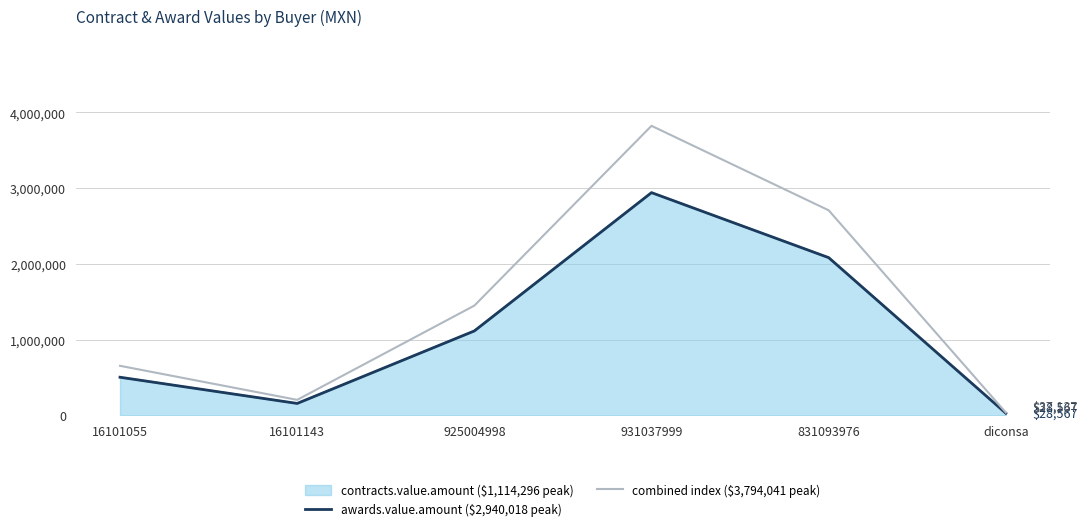

The value of awards.value.amount ($2,940,018 peak) at 931037999 is 1956884.3. True or false?

False